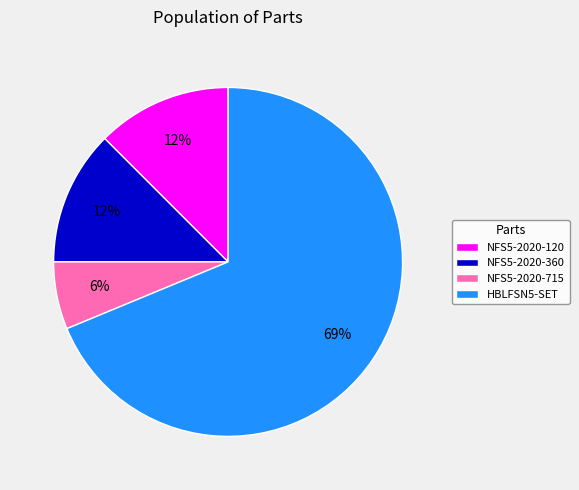

How many segments does this pie chart have?

4